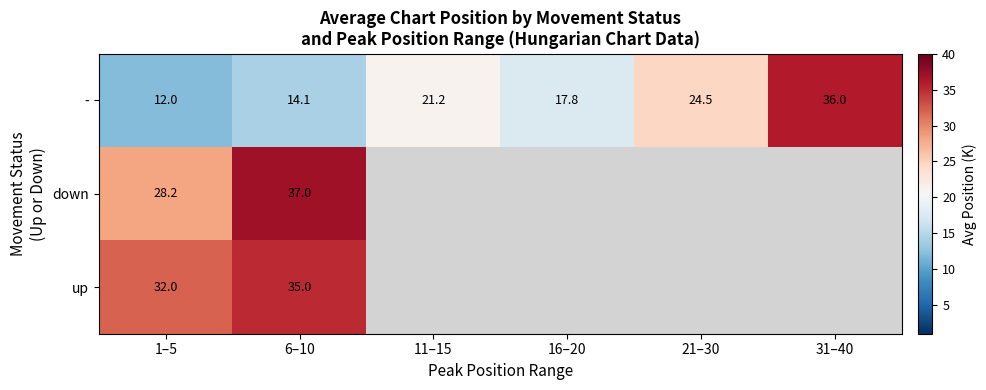

At 6–10, list the series in order from largest to smallest.

down, up, -